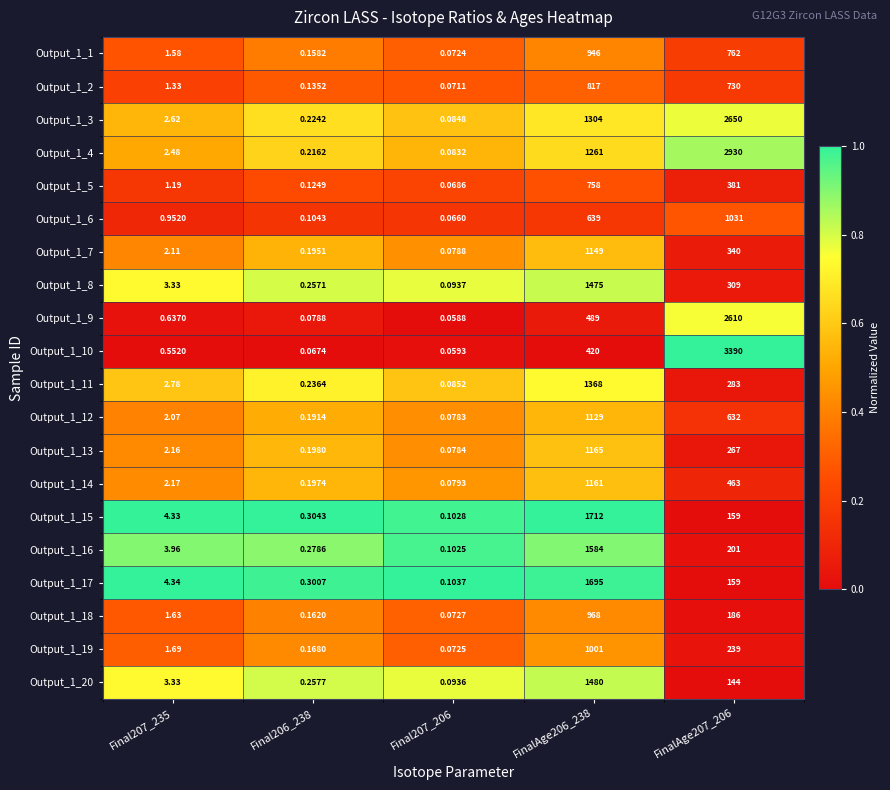

Is the value of Output_1_9 at FinalAge207_206 greater than the value of Output_1_1 at FinalAge207_206?

Yes